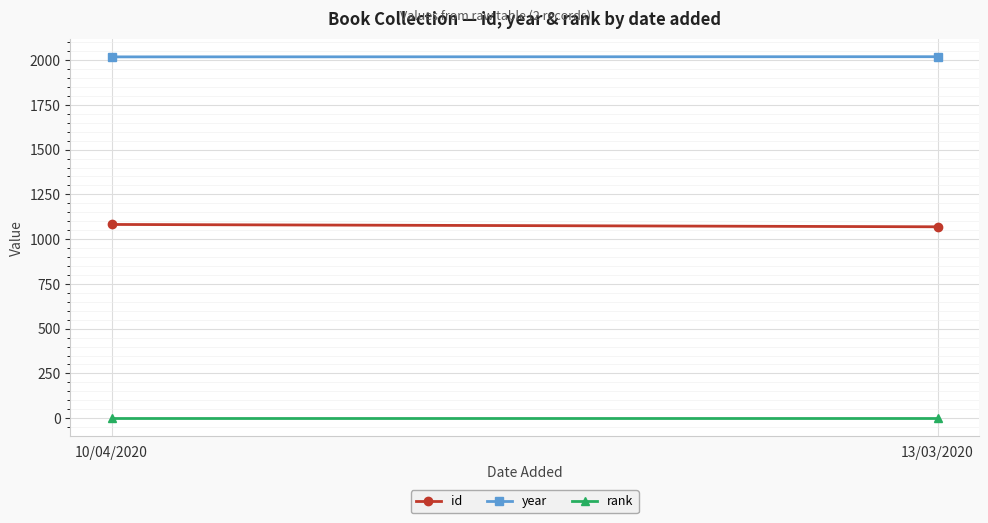

At which label is rank closest to 1?

10/04/2020